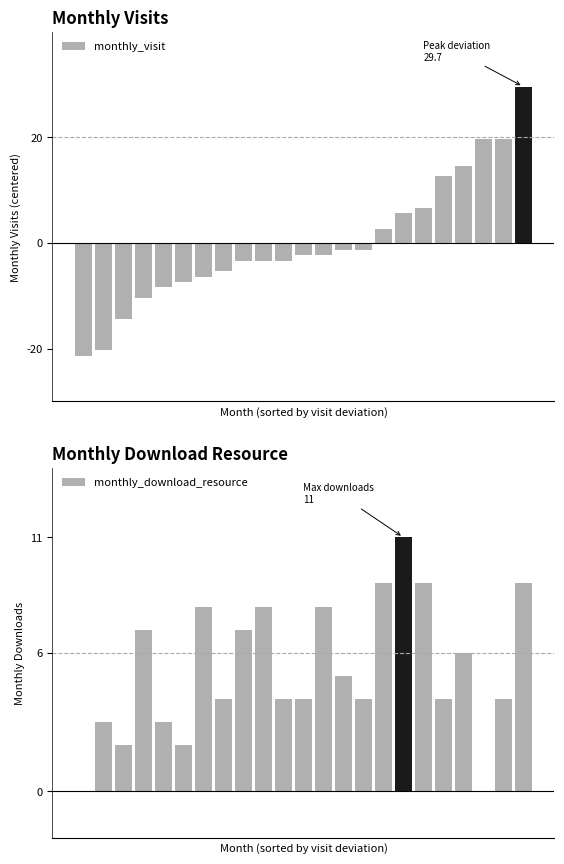

Which series changed the most between 6 and 13?

monthly_visit